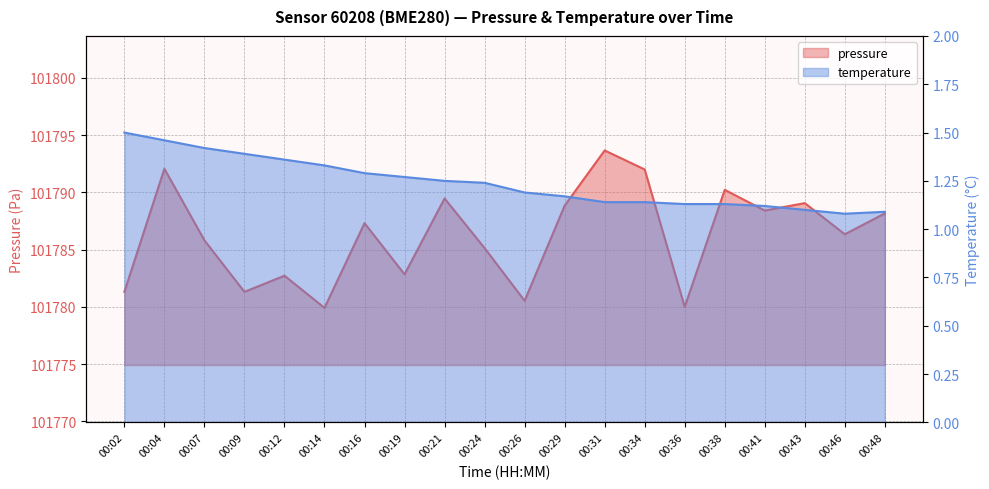

What is the minimum value shown in the chart?

1.1